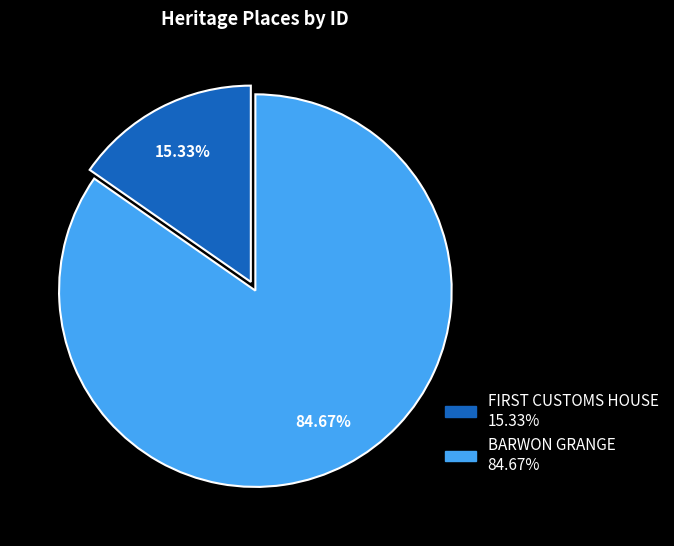

Does any single category account for the majority?

Yes